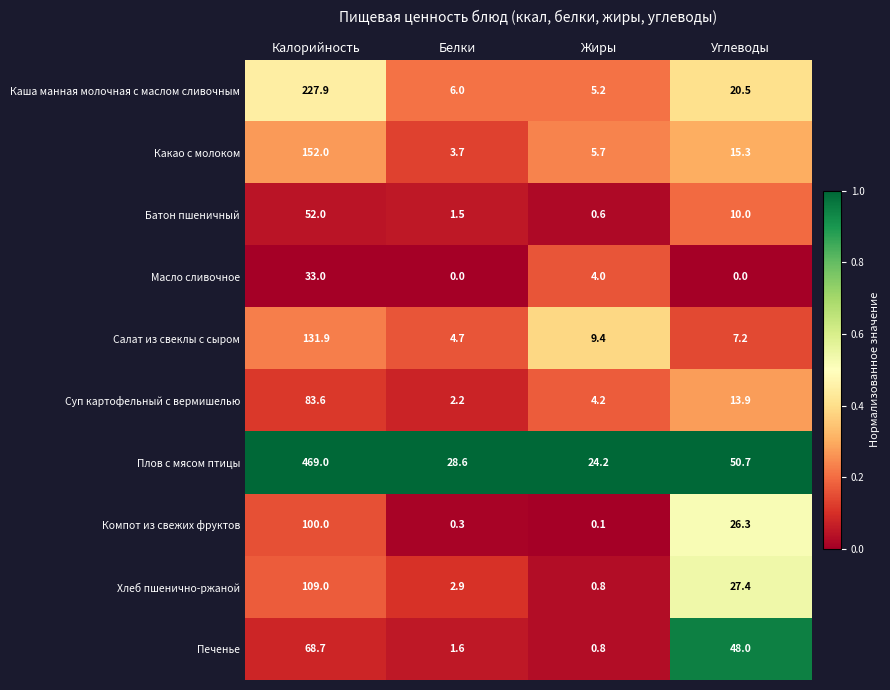

Count the number of categories in the chart.

4